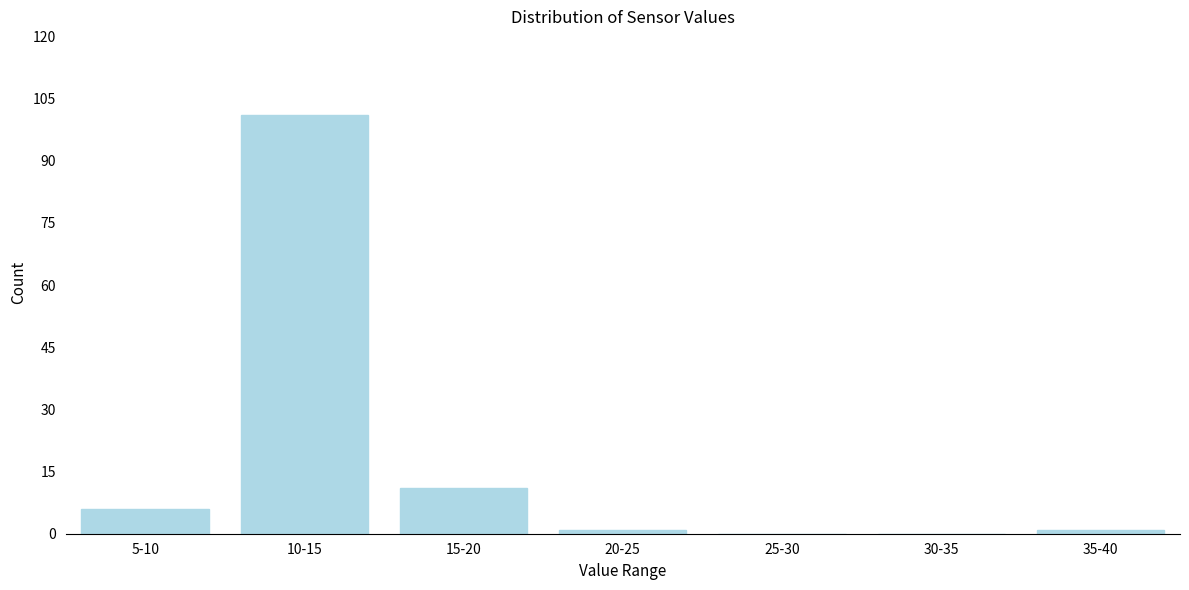

Reading left to right, list all the values displayed in this chart.

5-10=6	10-15=101	15-20=11	20-25=1	25-30=0	30-35=0	35-40=1